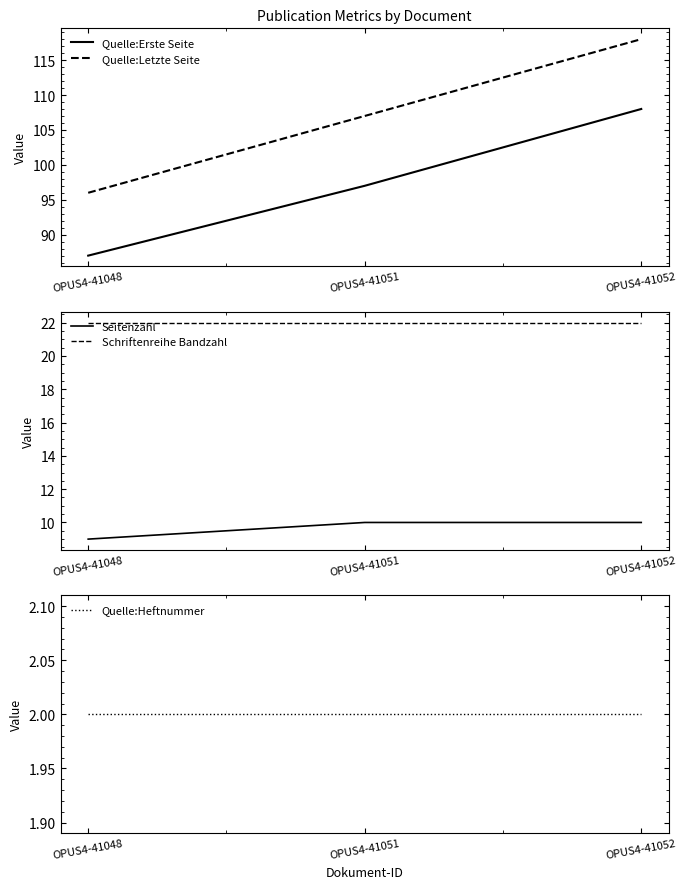

True or false: Seitenzahl has a value of 14 at OPUS4-41052.

False